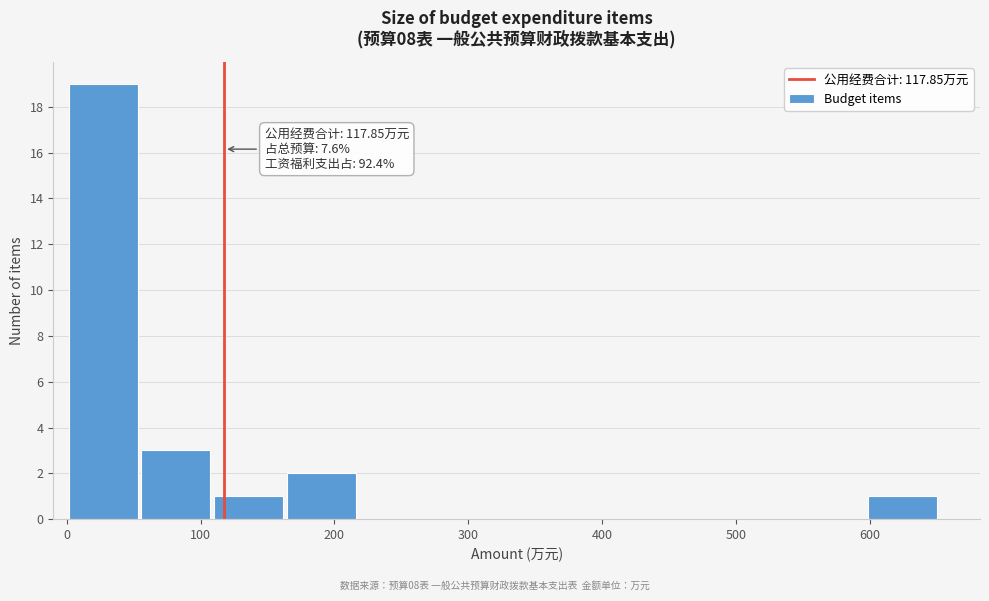

Over which range of the x-axis is the bar tallest?

0 to 50